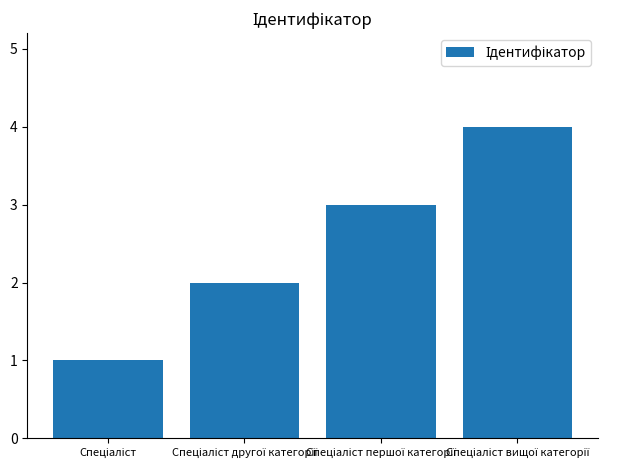

What is the sum of all values?

10